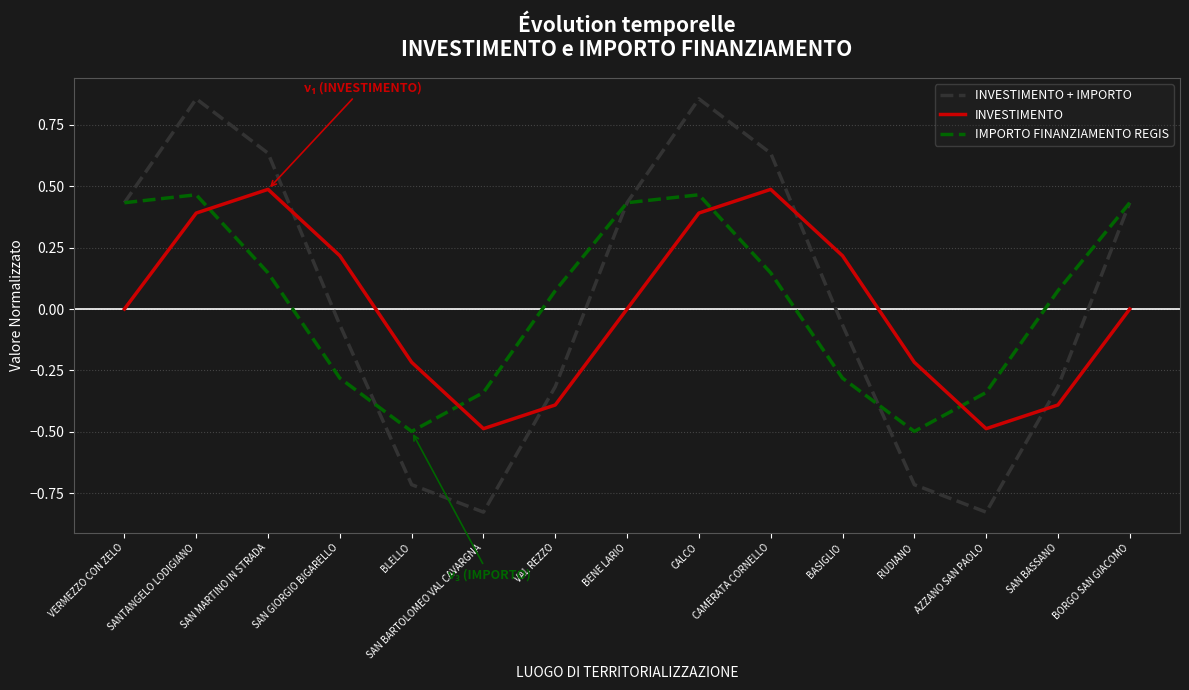

Which series changed the most between VERMEZZO CON ZELO and SAN BASSANO?

INVESTIMENTO + IMPORTO